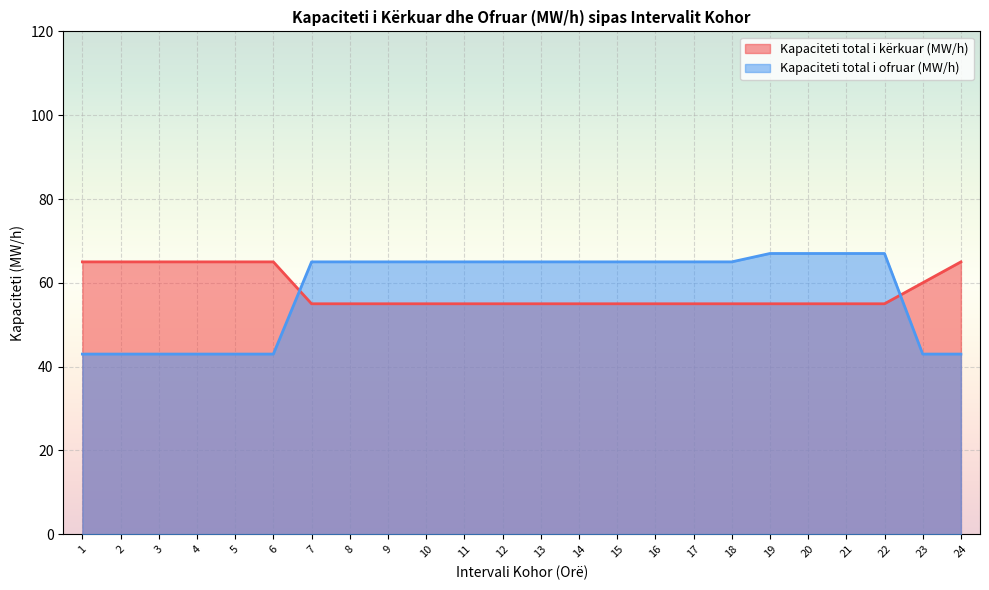

What is the approximate value of Kapaciteti total i kërkuar (MW/h) at 22, to the nearest 10?

60